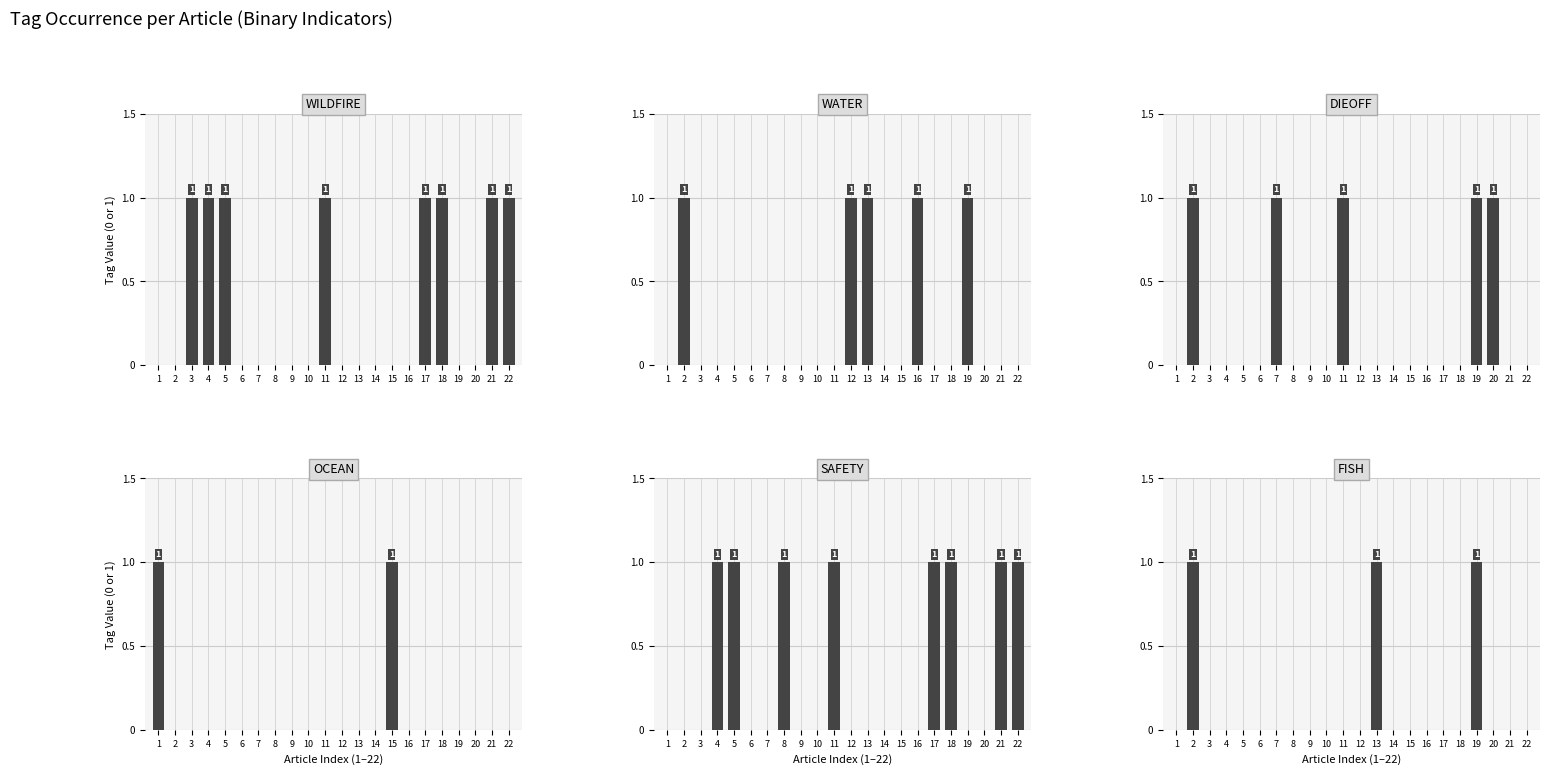

Count the number of categories in the chart.

22